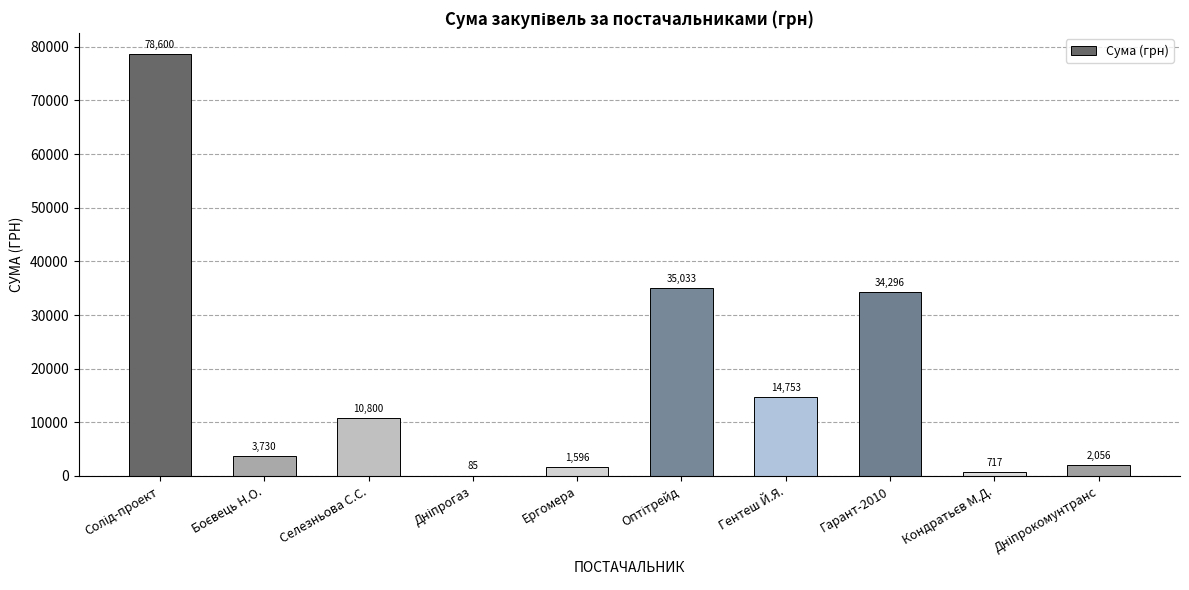

How many series are shown in this chart?

1